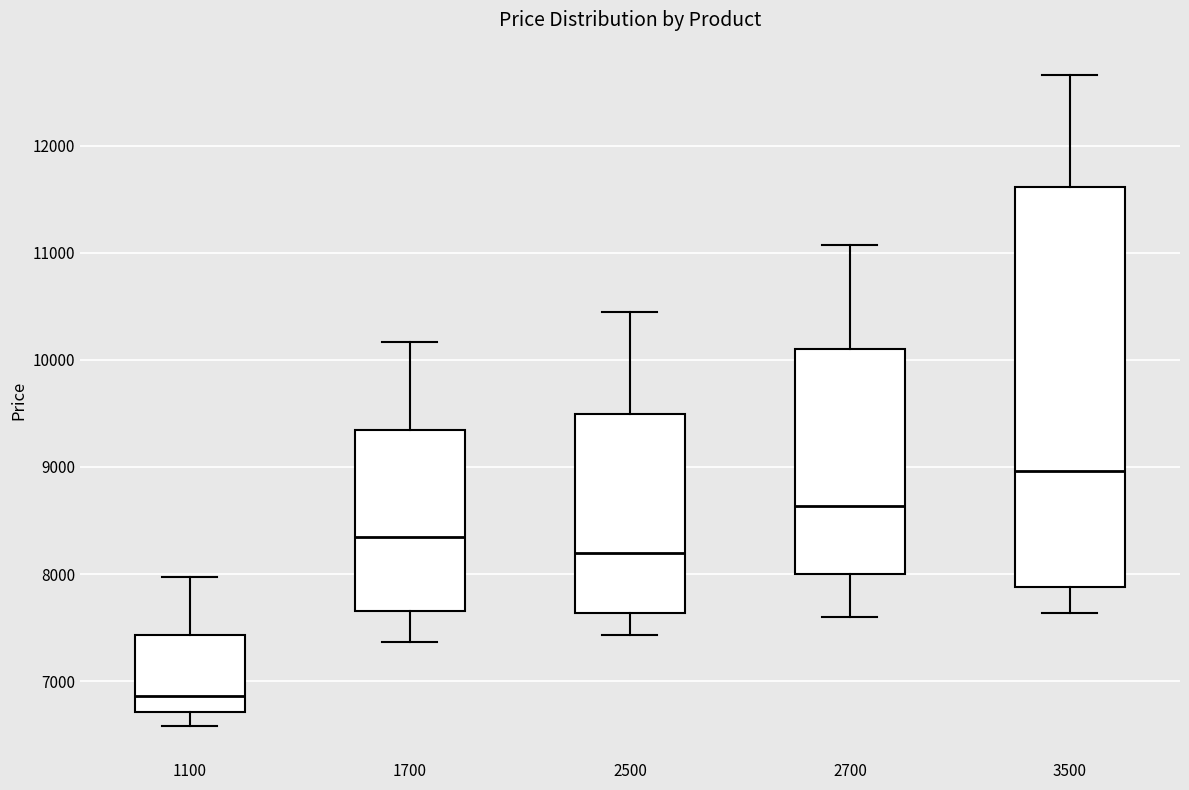

Reading left to right, transcribe this box plot: for each box, give where its median line is, the range the box spans, and where its two whiskers end, as read against the y-axis. The values are not printed on the chart, so give them approximately, as read against the axis.

1100: median 6900, box 6700 to 7400, whiskers 6600 to 8000
1700: median 8300, box 7700 to 9300, whiskers 7400 to 10200
2500: median 8200, box 7600 to 9500, whiskers 7400 to 10500
2700: median 8600, box 8000 to 10100, whiskers 7600 to 11100
3500: median 9000, box 7900 to 11600, whiskers 7600 to 12700